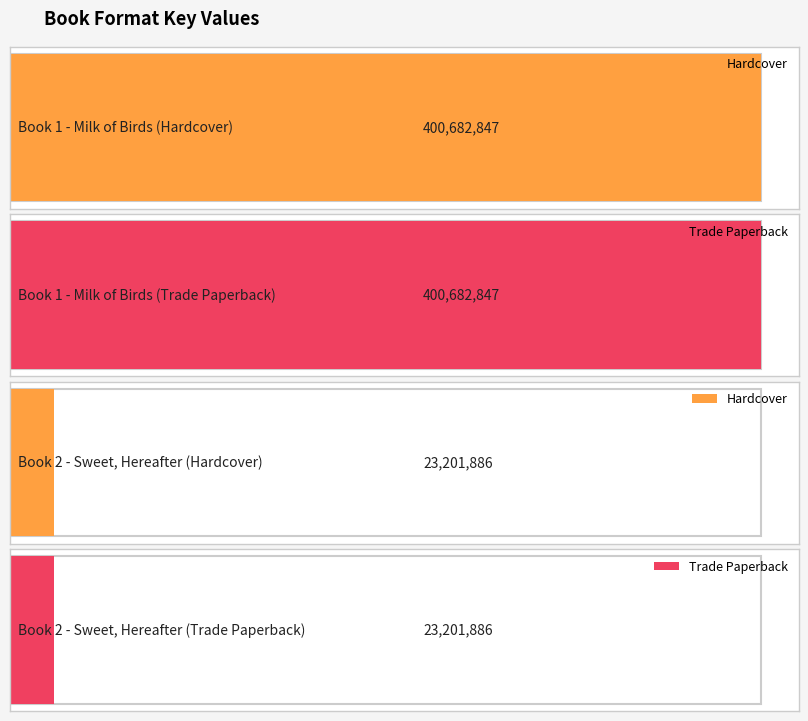

What is the value of the 1st bar from the left?

400682847